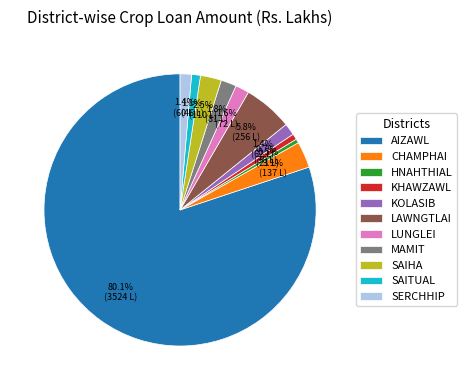

What percentage is the MAMIT slice, to the nearest percent?

2%